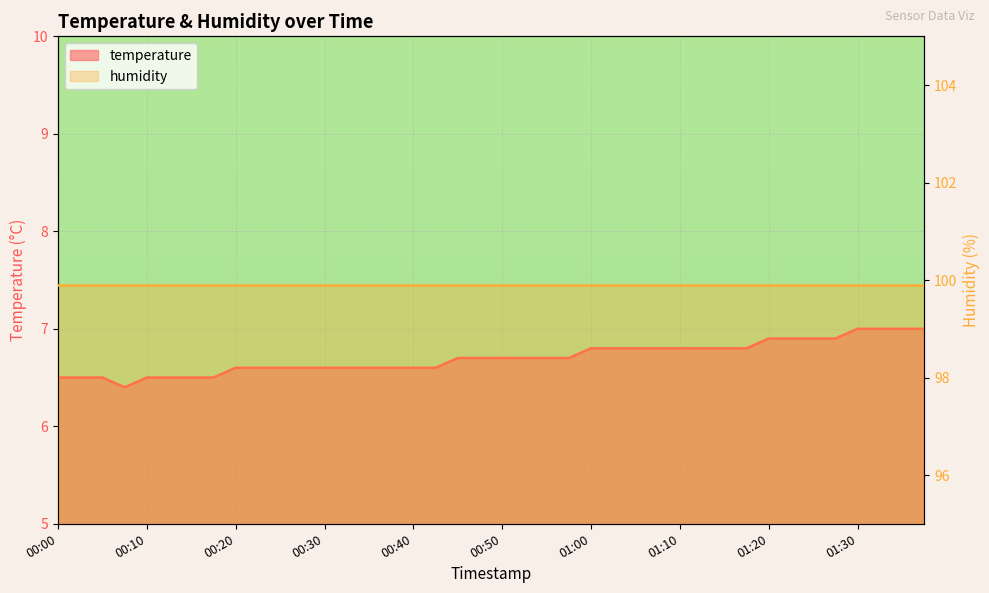

The chart shows a value of 8.9 at 01:10. True or false?

False